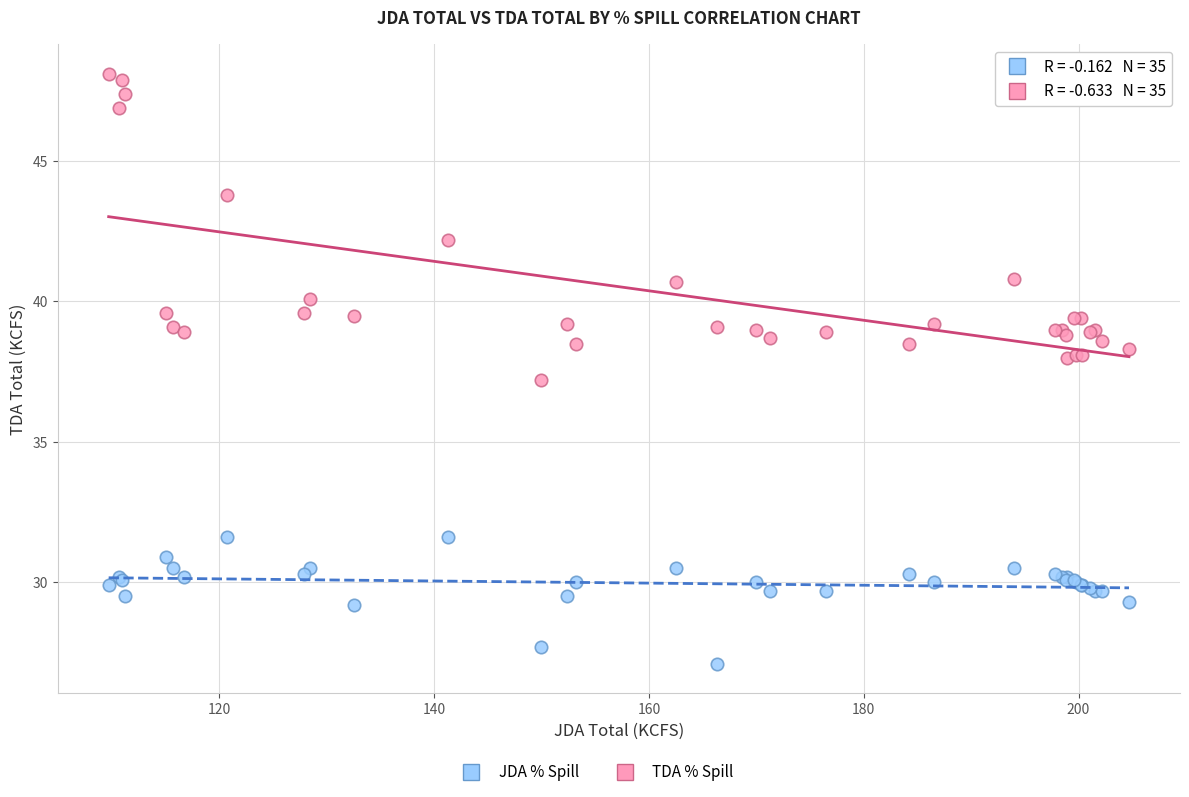

What is the X range (max minus min) for the scatter plot?

95.0